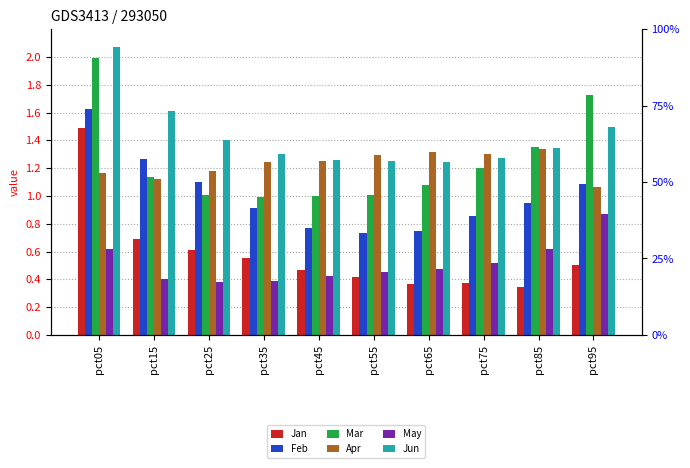

What is the maximum value shown in the chart?

2.1